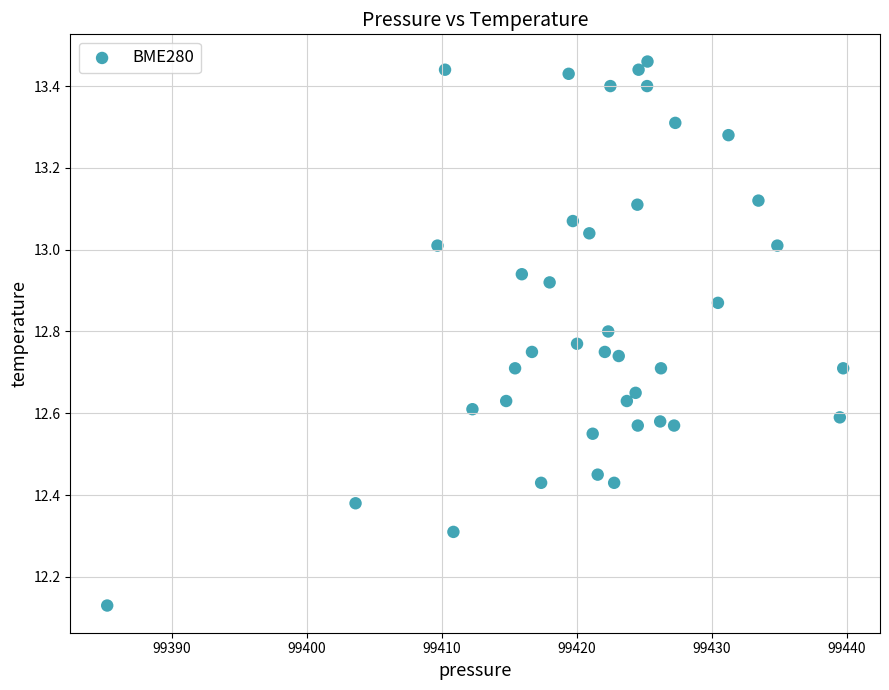

What is the range of Y values (max minus min)?

1.3